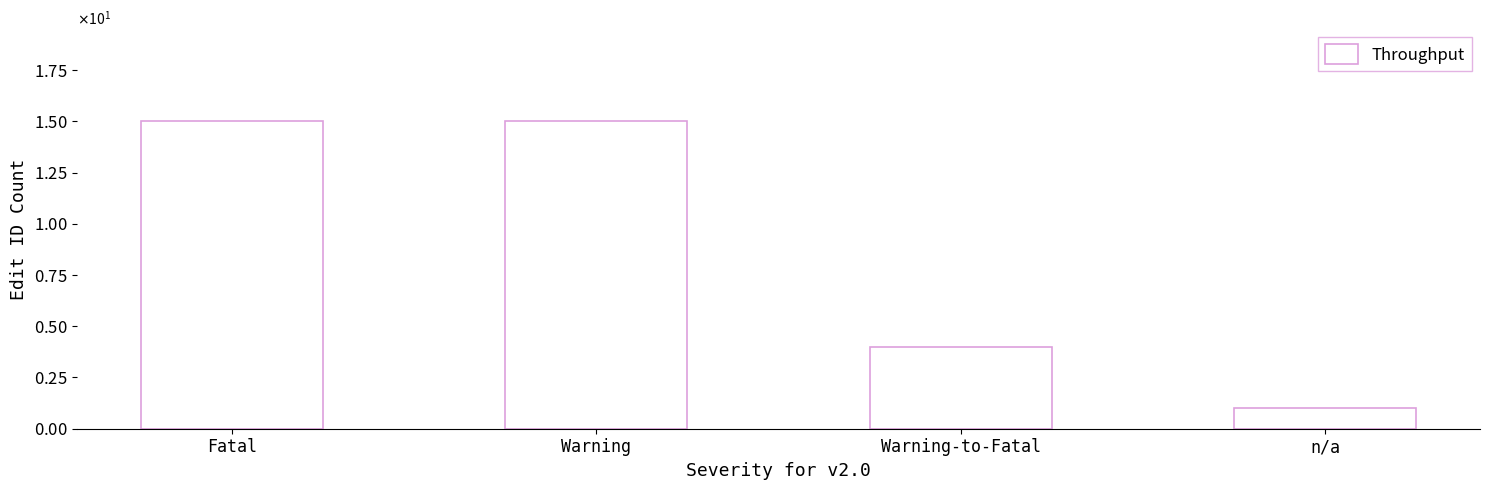

Are the bars horizontal?

No